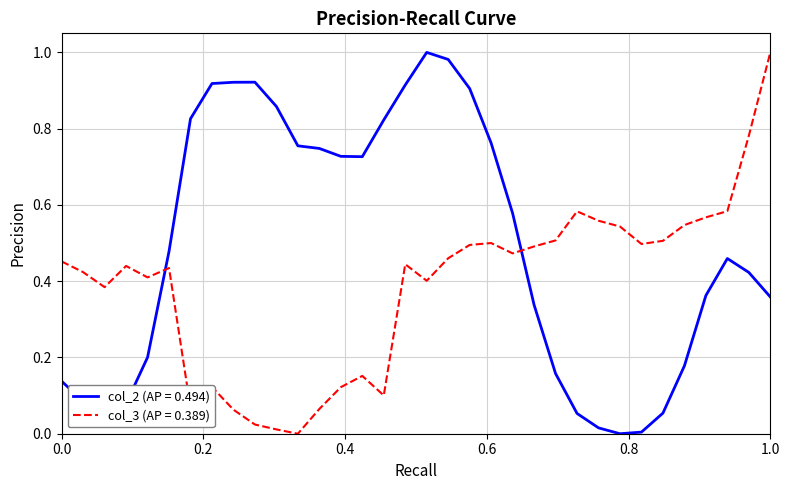

How many categories are shown in the chart?

34